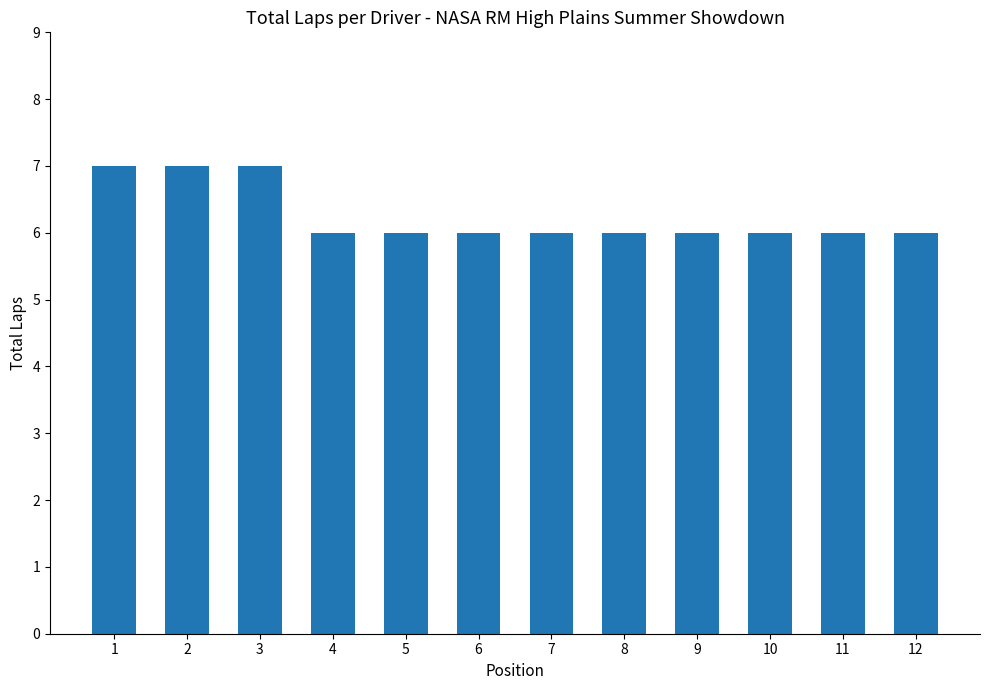

Reading left to right, what are all the values shown in this chart?

1=7	2=7	3=7	4=6	5=6	6=6	7=6	8=6	9=6	10=6	11=6	12=6